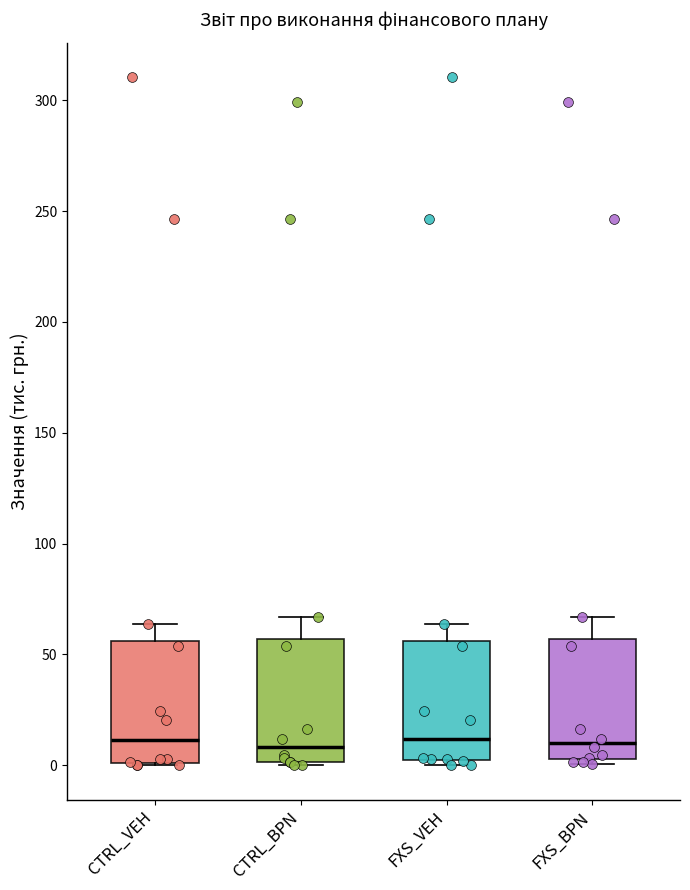

Where is the lower edge of the box for FXS_BPN on the y-axis? The values are not printed on the chart, so give them approximately, as read against the axis.

5